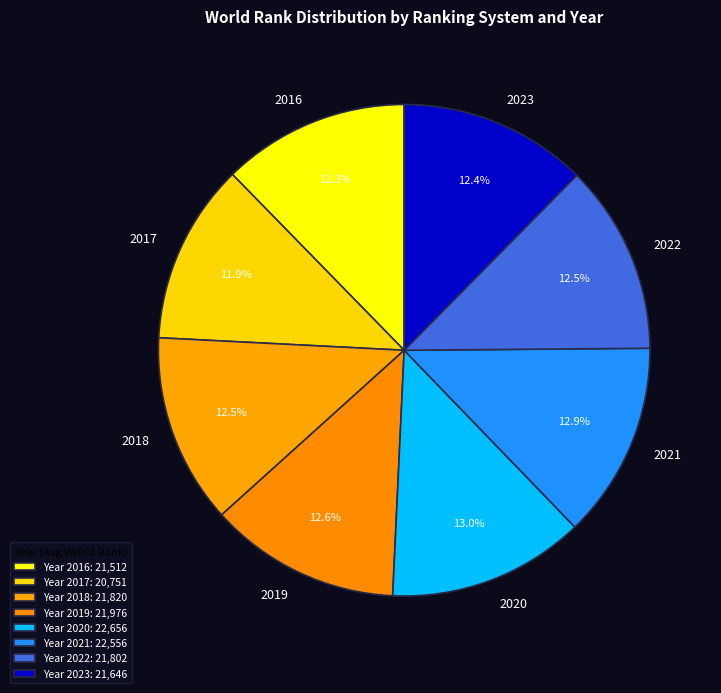

Combined, what portion of the pie is 2020 and 2023?

25.4%